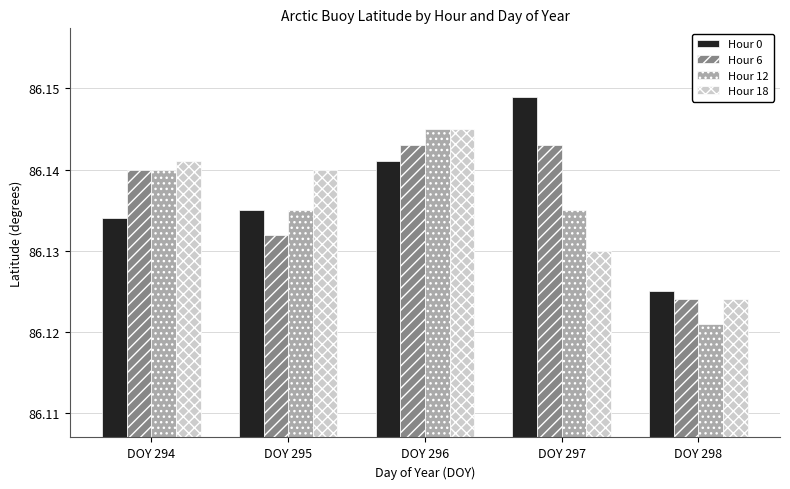

Which series changed the most between DOY 294 and DOY 295?

Hour 6